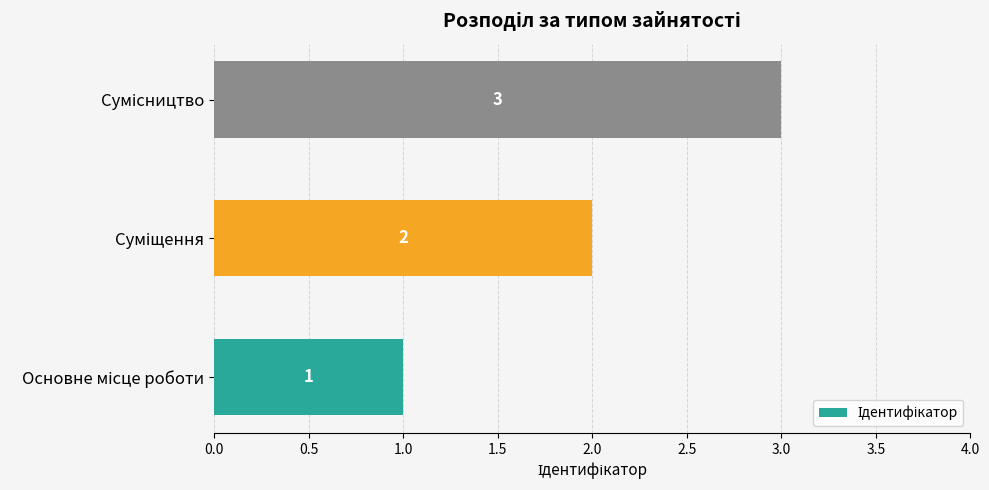

What is the sum of all values?

6